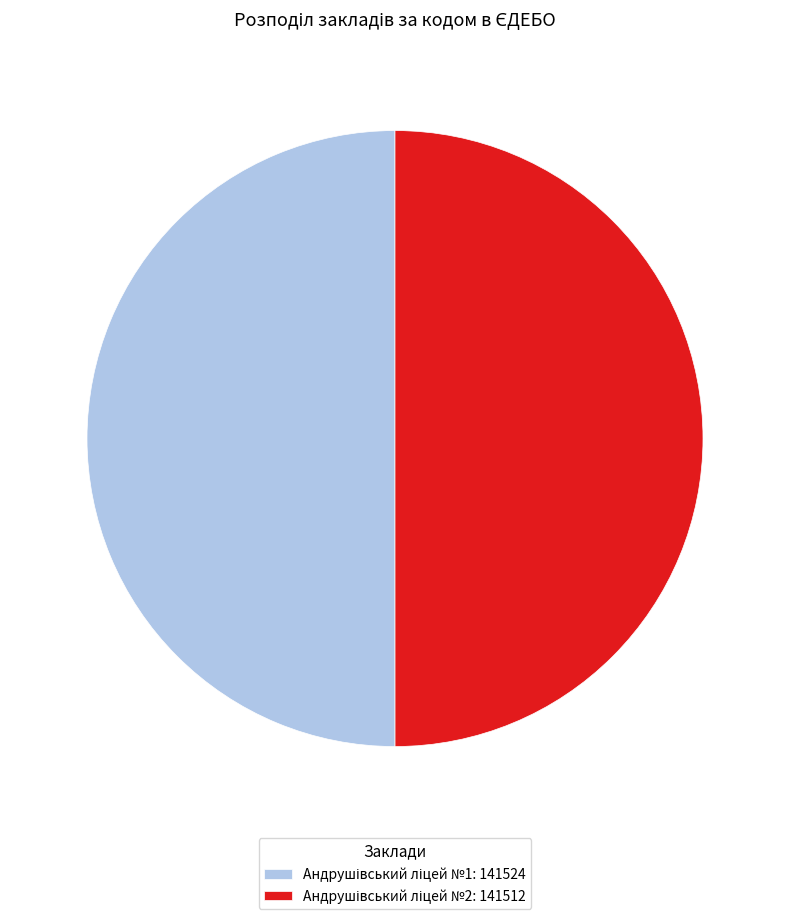

Rank the categories by value from highest to lowest.

Андрушівський ліцей №1, Андрушівський ліцей №2